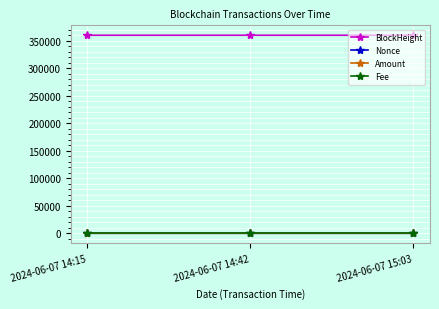

What value does the BlockHeight series have at 2024-06-07 14:42?

360330.0